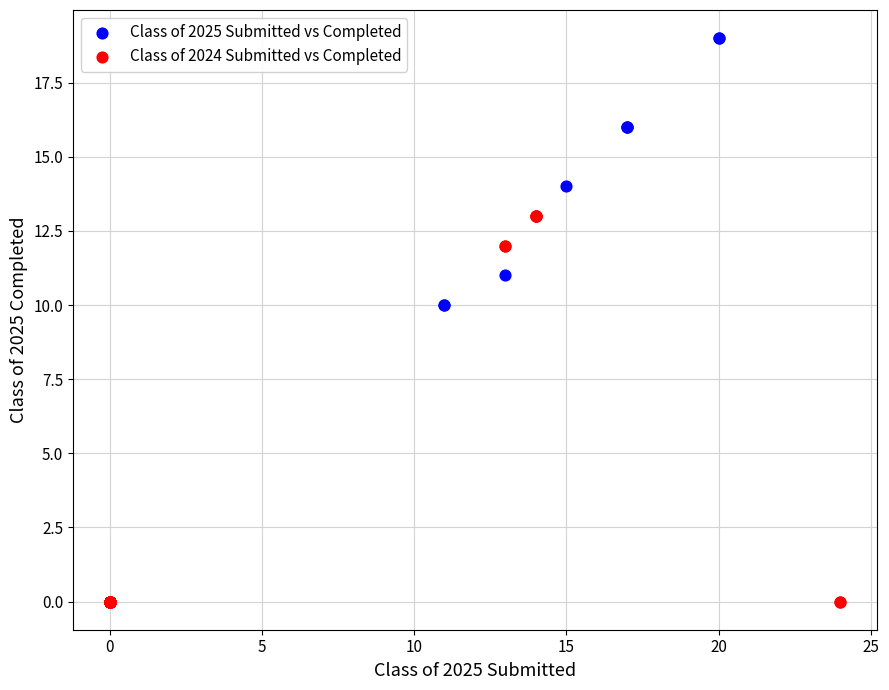

Which series has the largest Y range (max minus min)?

Class of 2025 Submitted vs Completed